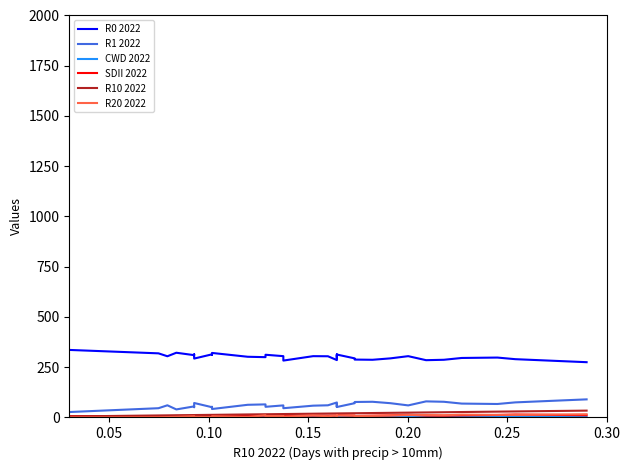

Which series has the widest spread of values?

R1 2022